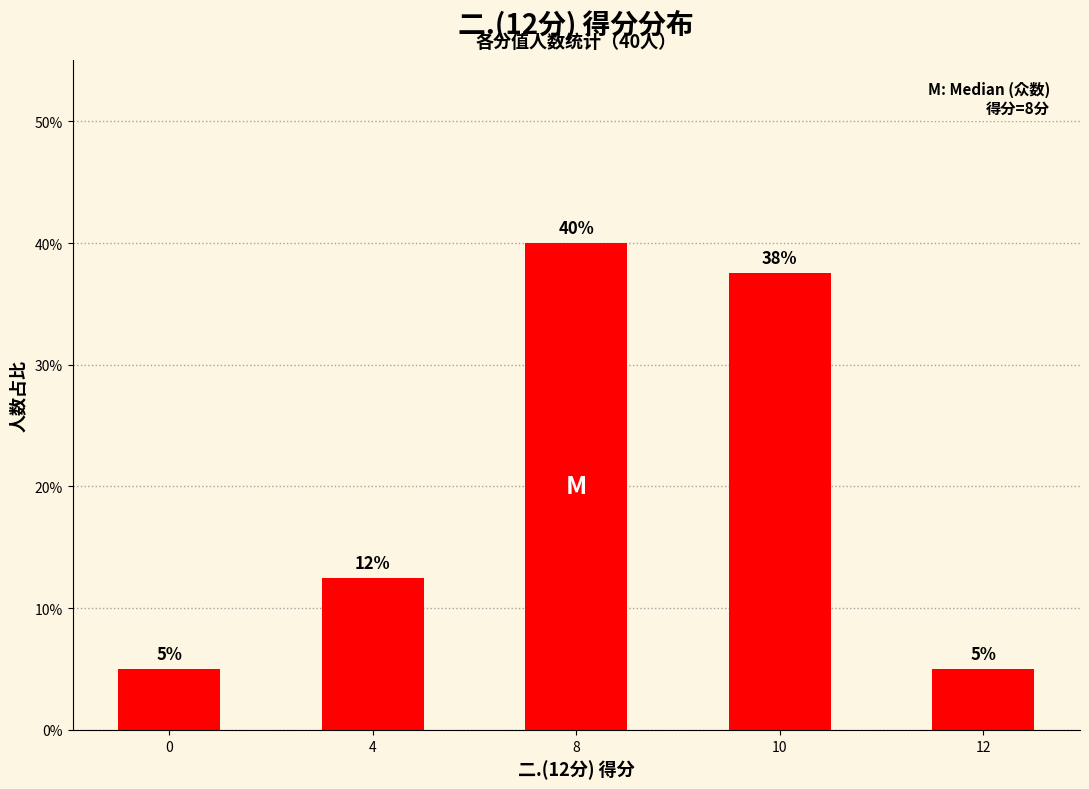

Where does the data first go above 12?

4